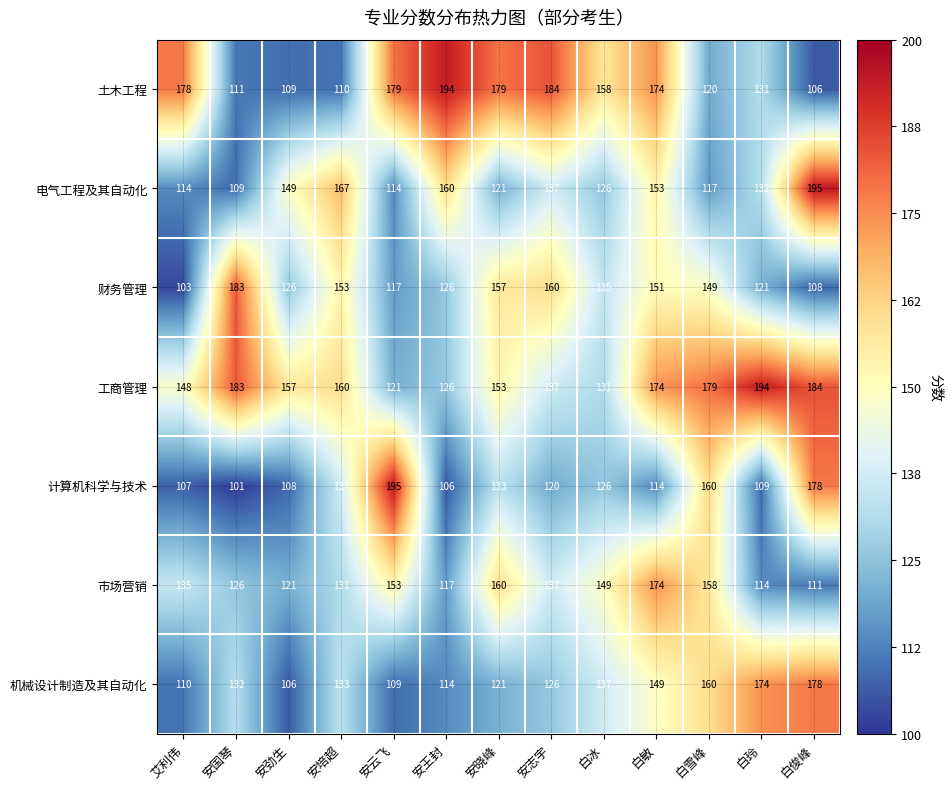

What is the average value of the 财务管理 series?

138